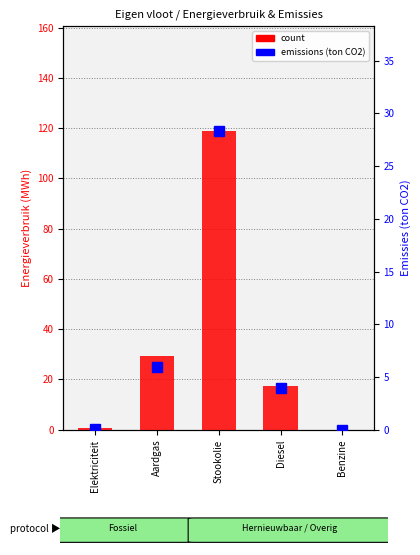

Which series has the largest total across all categories?

count